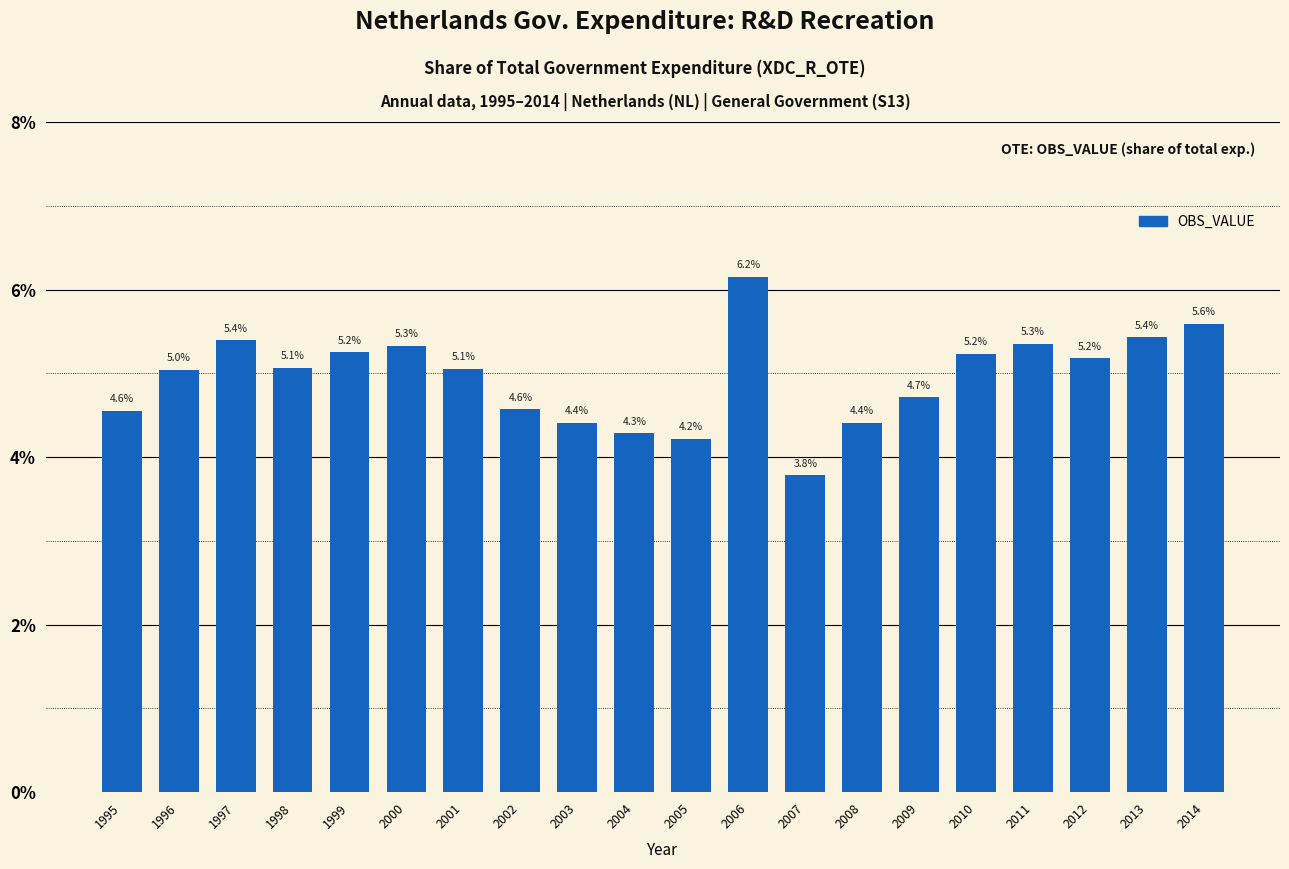

Are the bars horizontal?

No